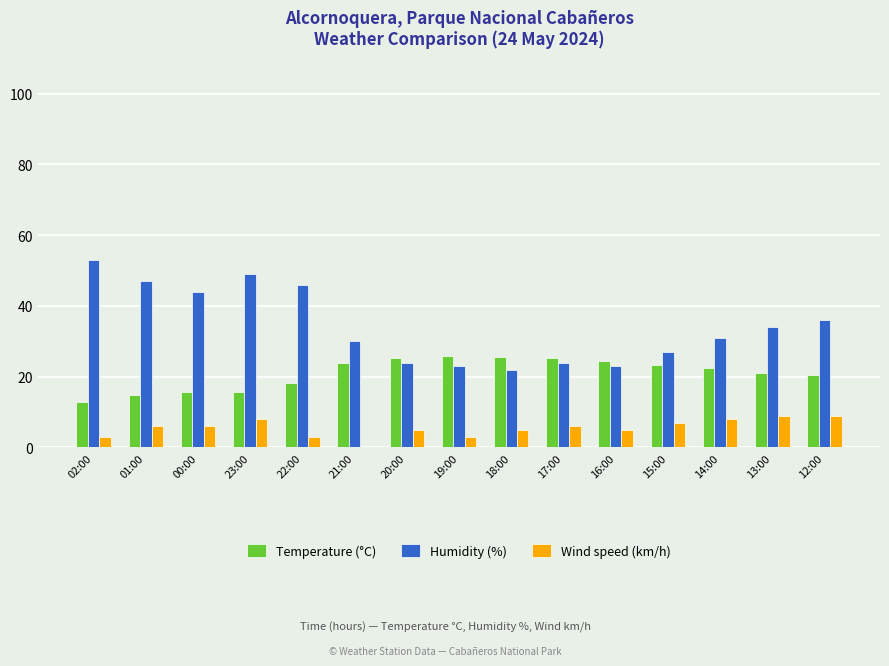

The Humidity (%) series shows 9.0 at 17:00. True or false?

False